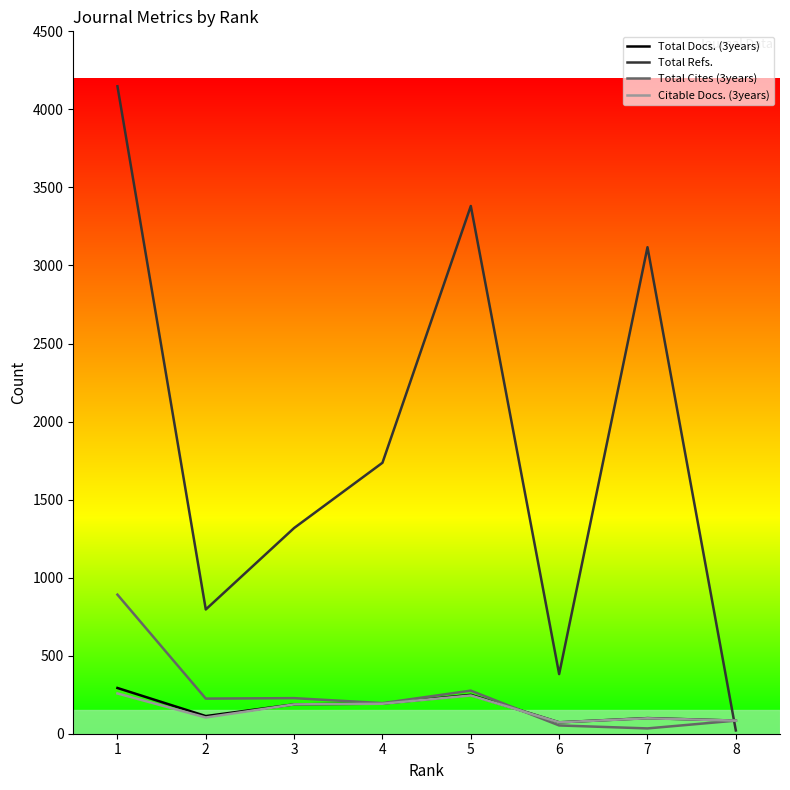

List the labels in order of Total Refs. value, largest first.

1, 5, 7, 4, 3, 2, 6, 8